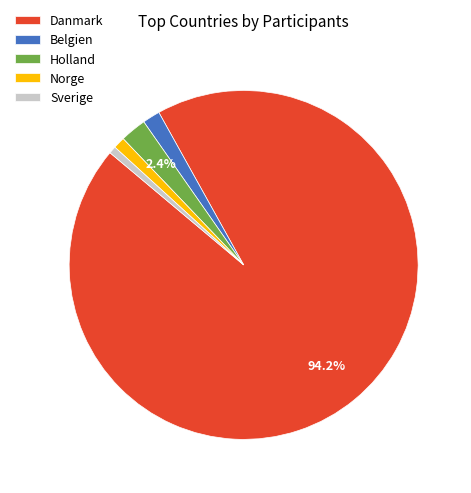

Does any single category account for the majority?

Yes